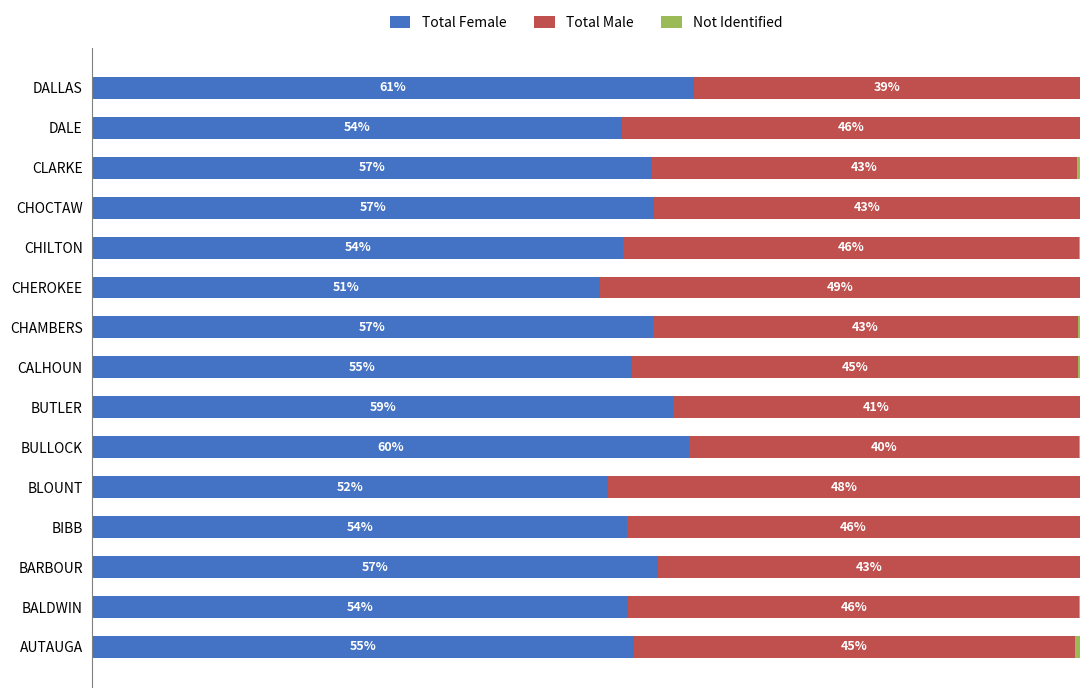

At which label does Total Female reach its peak?

DALLAS